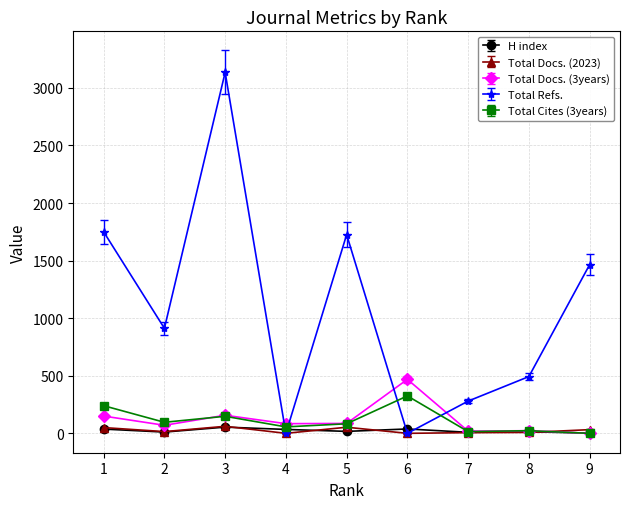

True or false: Total Cites (3years) has more than 0 points higher than both neighbors.

True